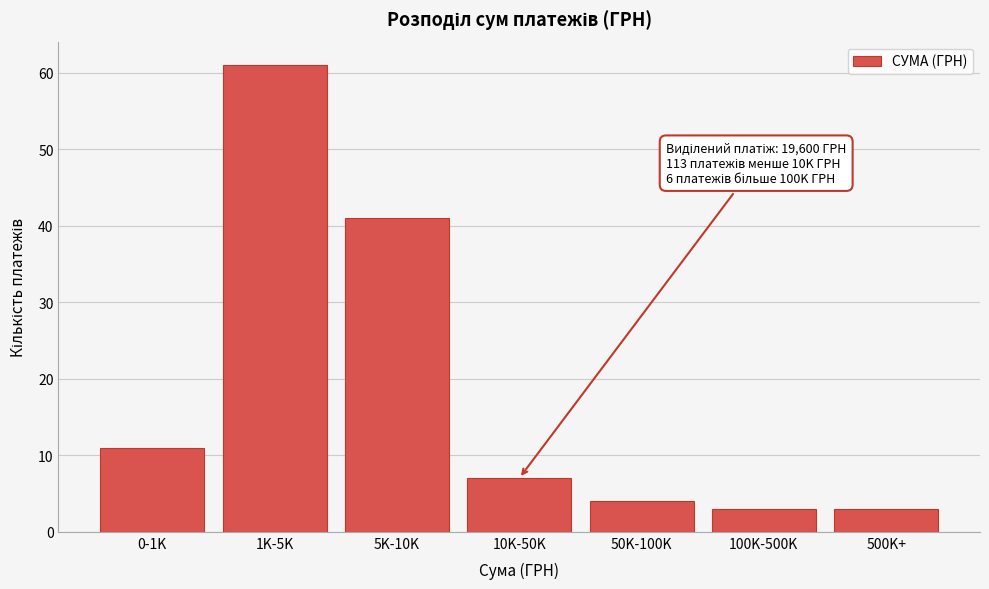

Reading right to left, what are all the values shown in this chart?

3	3	4	7	41	61	11